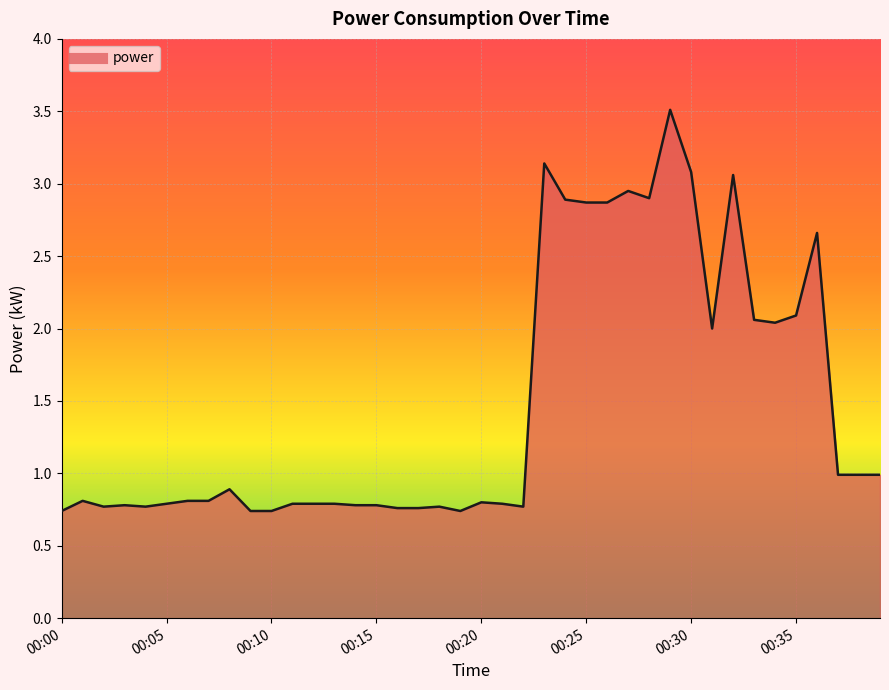

Count the number of categories in the chart.

40